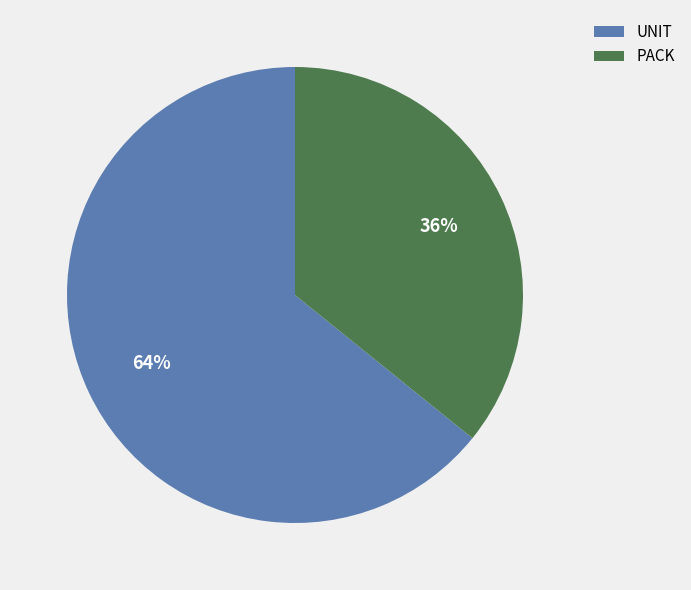

Which has a higher value, PACK or UNIT?

UNIT